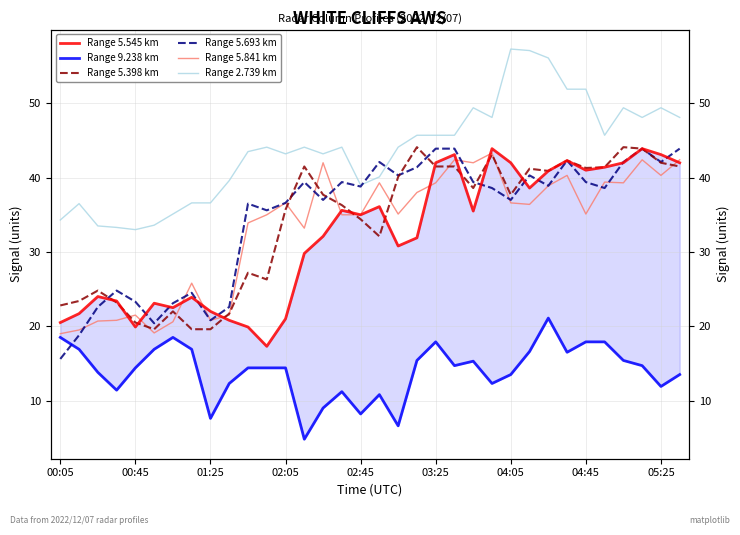

Is it true that Range 5.841 km equals 33.9 at 10?

True